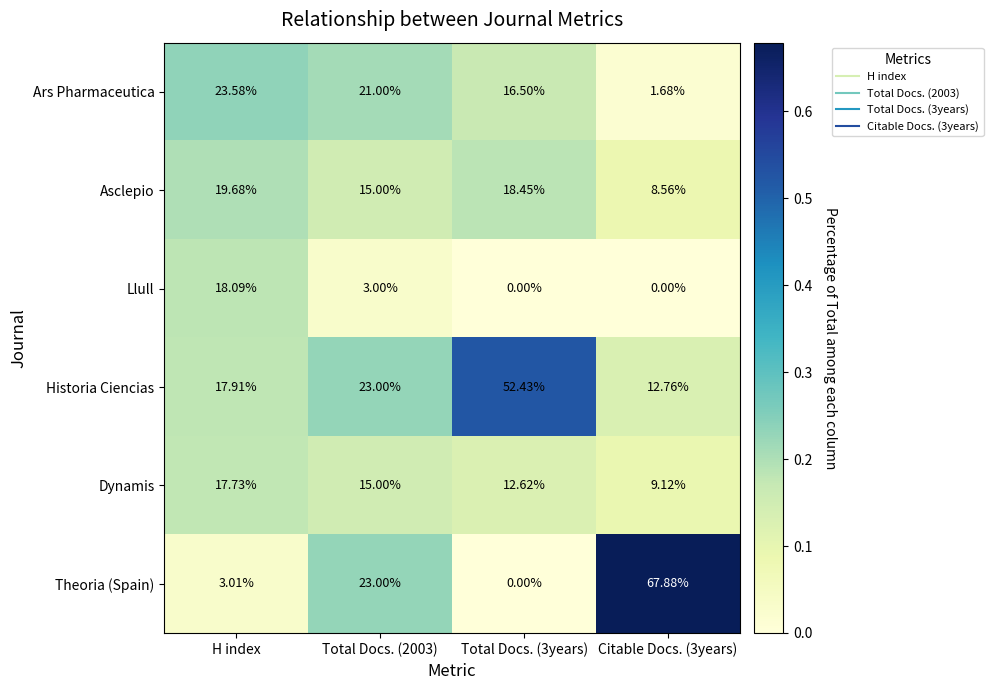

Which series changed the most between H index and Total Docs. (3years)?

Historia Ciencias